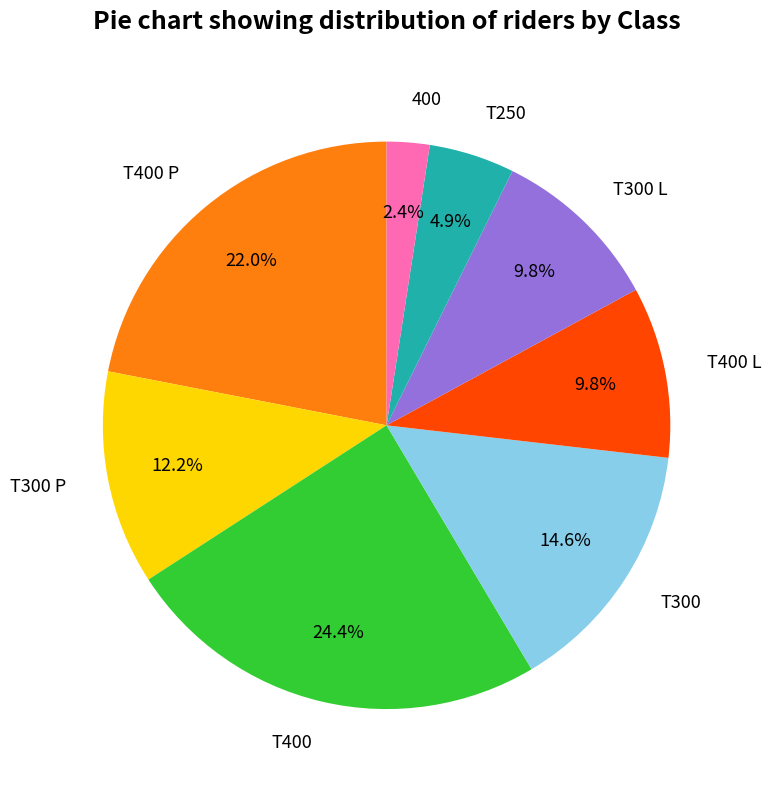

How many slices are in this pie chart?

8